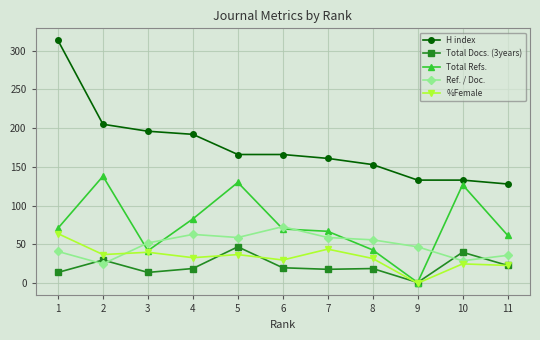

Count the number of categories in the chart.

11